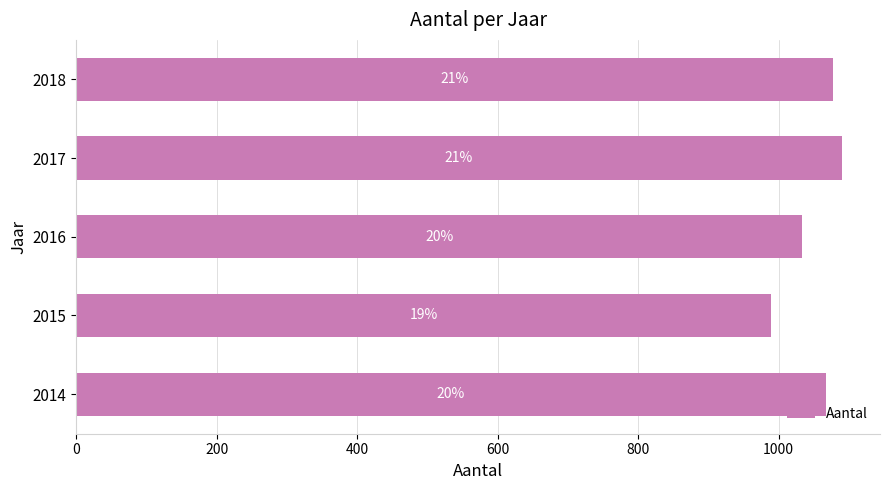

How many bars are there in total?

5